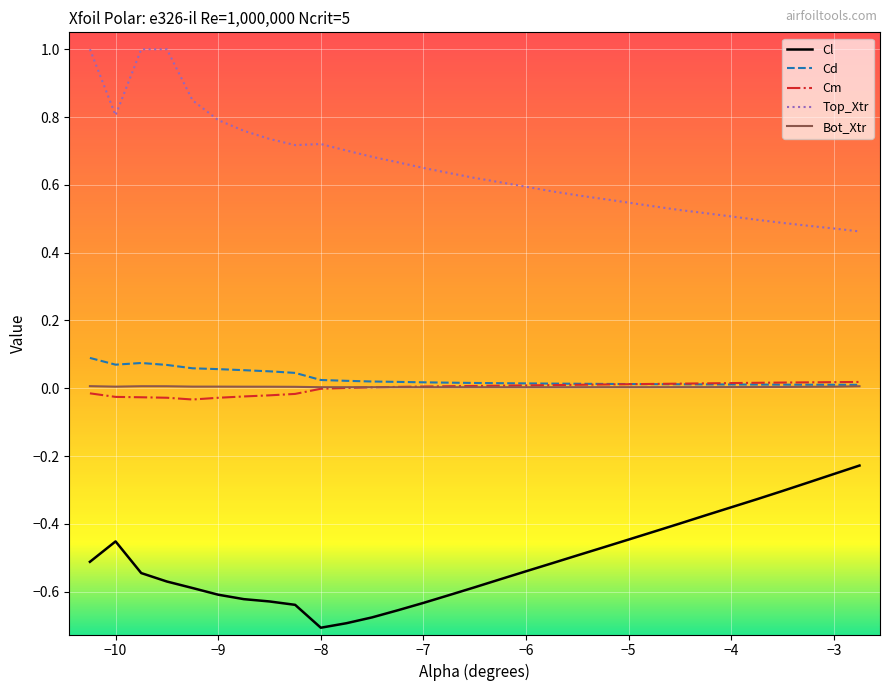

What are all the series names shown in the legend?

Cl, Cd, Cm, Top_Xtr, Bot_Xtr